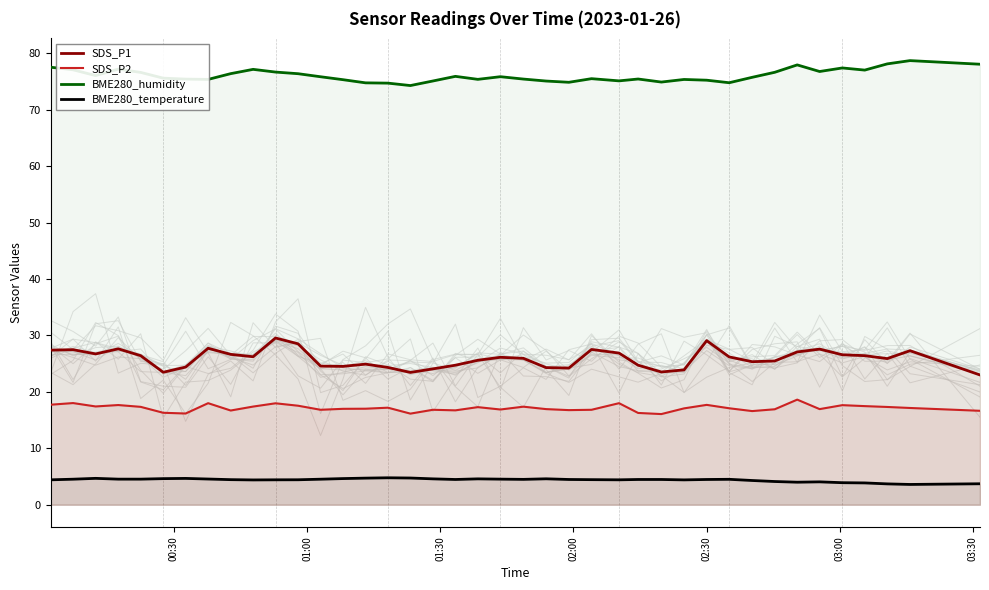

What is the highest value of the BME280_temperature series?

4.8